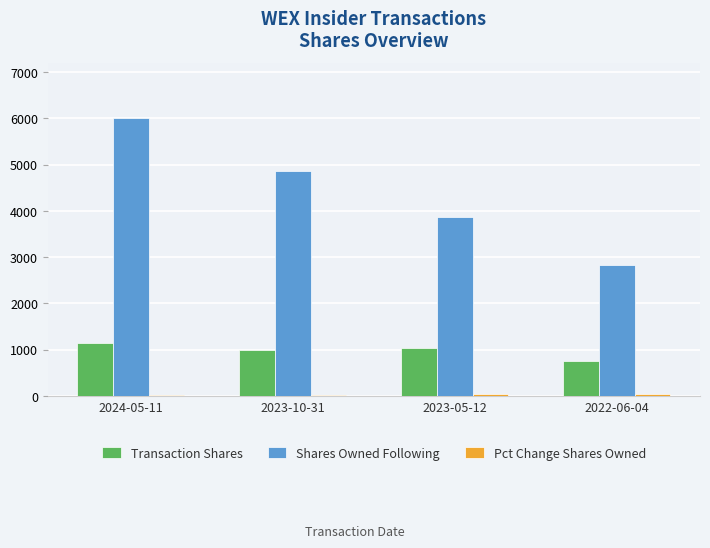

Between 2023-05-12 and 2022-06-04, which series saw the biggest shift?

Shares Owned Following